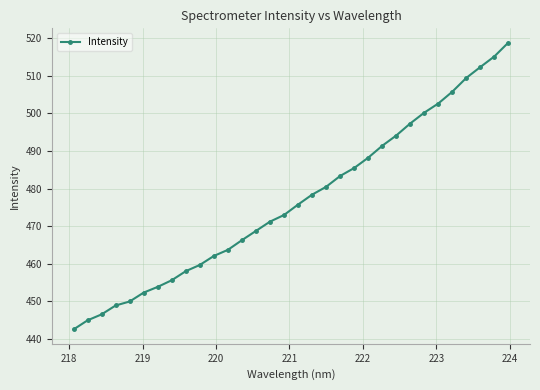

What is the greatest value displayed?

518.8